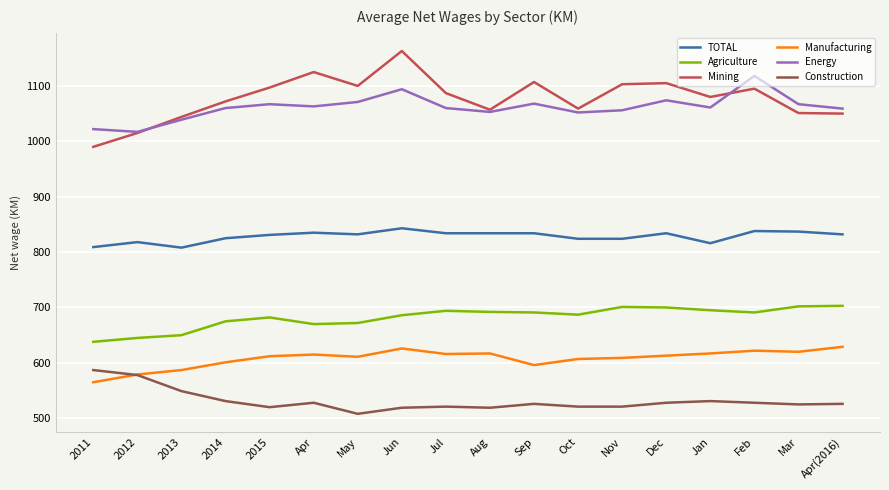

What is the difference between the Agriculture values at Apr(2016) and Apr?

33